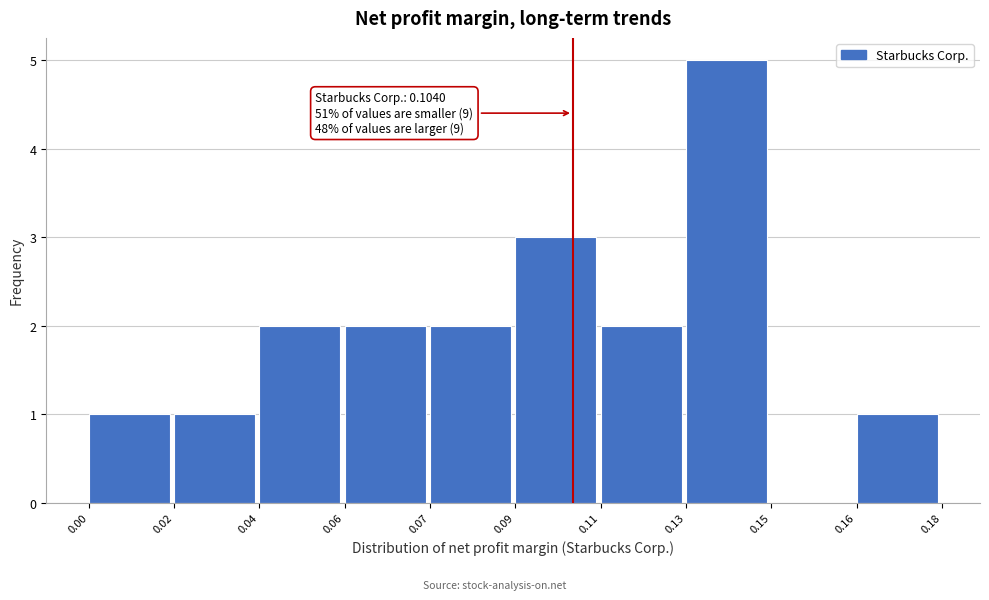

Reading left to right, what are all the values shown in this chart?

0.00=1	0.02=1	0.04=2	0.06=2	0.07=2	0.09=3	0.11=2	0.13=5	0.15=0	0.16=1